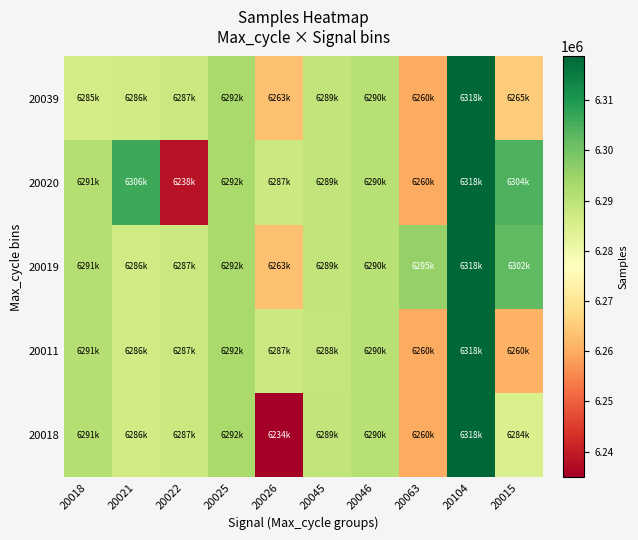

What is the difference between the highest and lowest values at 20022?

49389